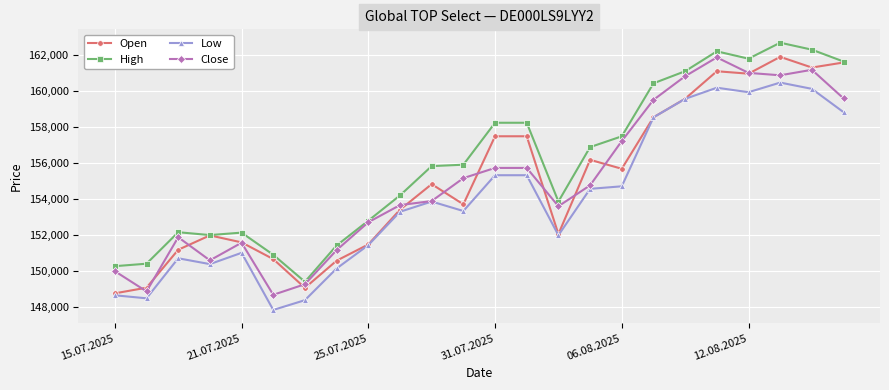

Which series has the largest total across all categories?

High